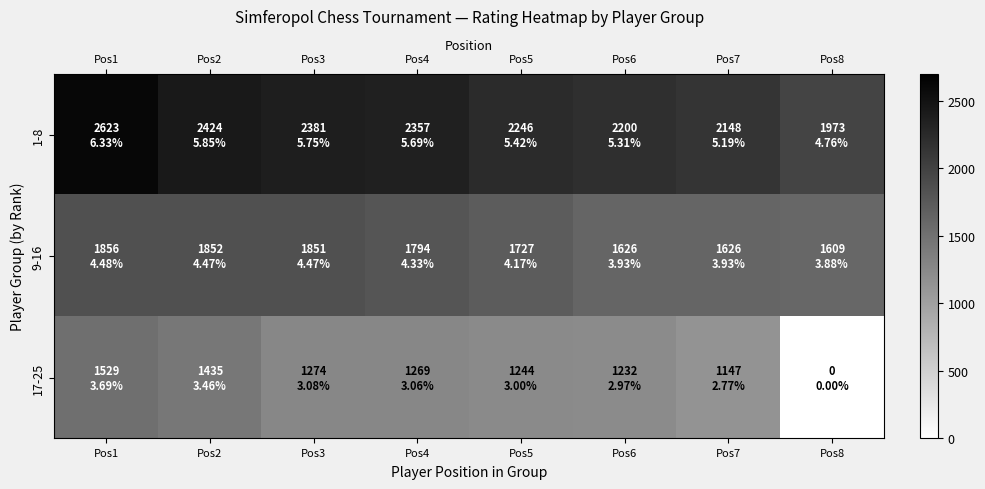

What is the total value across all series at Pos2?

5711